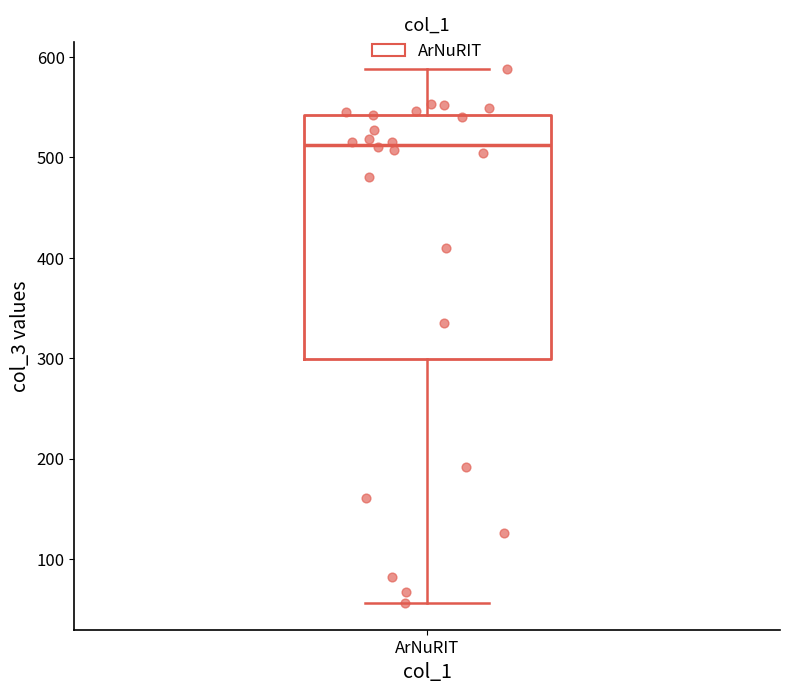

Read this box plot against the y-axis: the position of the median line, the range covered by the box, and the ends of both whiskers. The values are not printed on the chart, so give them approximately, as read against the axis.

median 510, box 300 to 540, whiskers 60 to 590